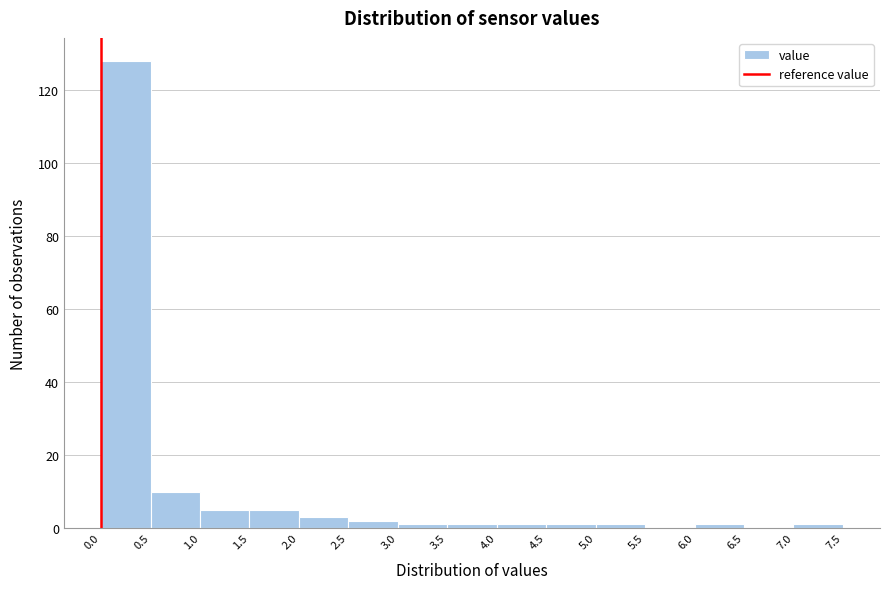

Which range on the x-axis has the tallest bar?

0.0 to 0.5